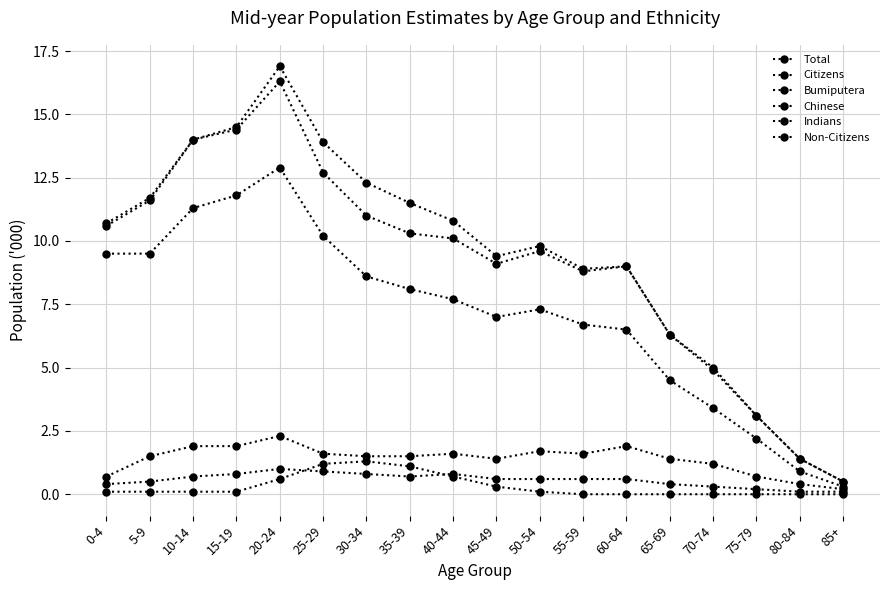

Is this an area chart (filled region under the line)?

No